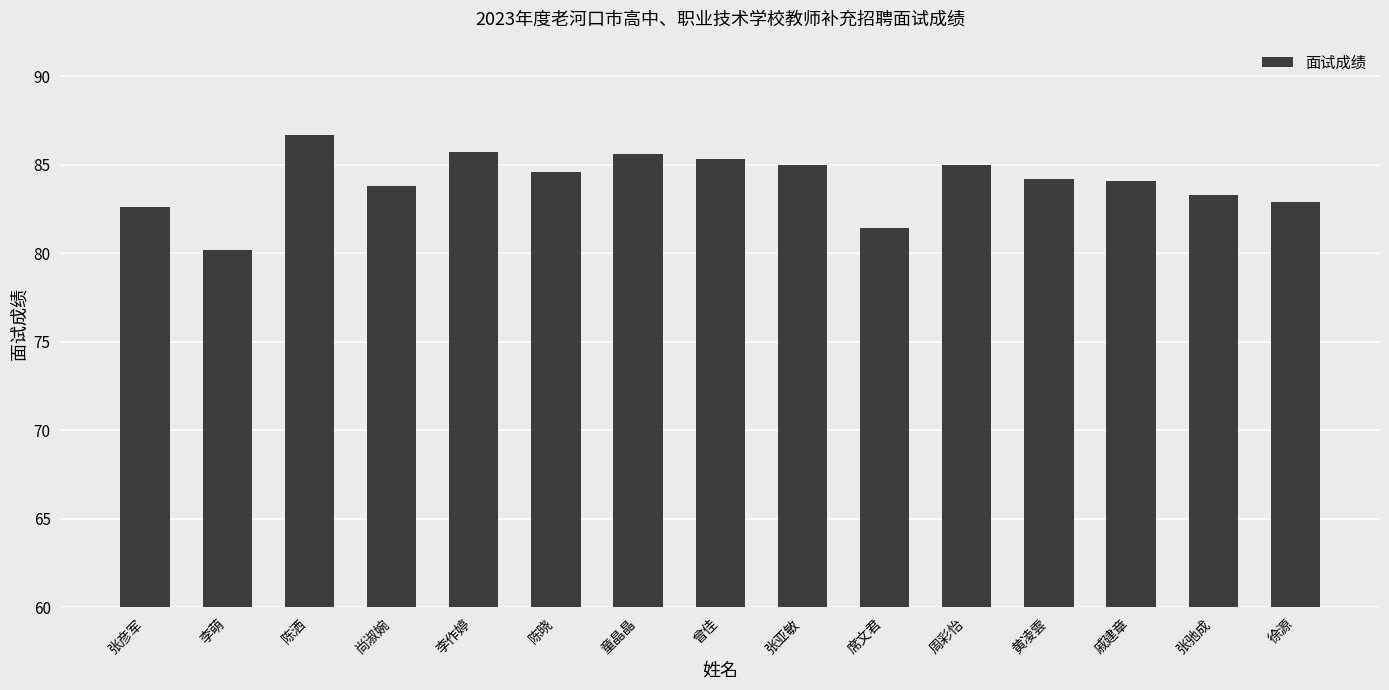

What is the sum of the values at 童晶晶 and 陈洒?

172.3